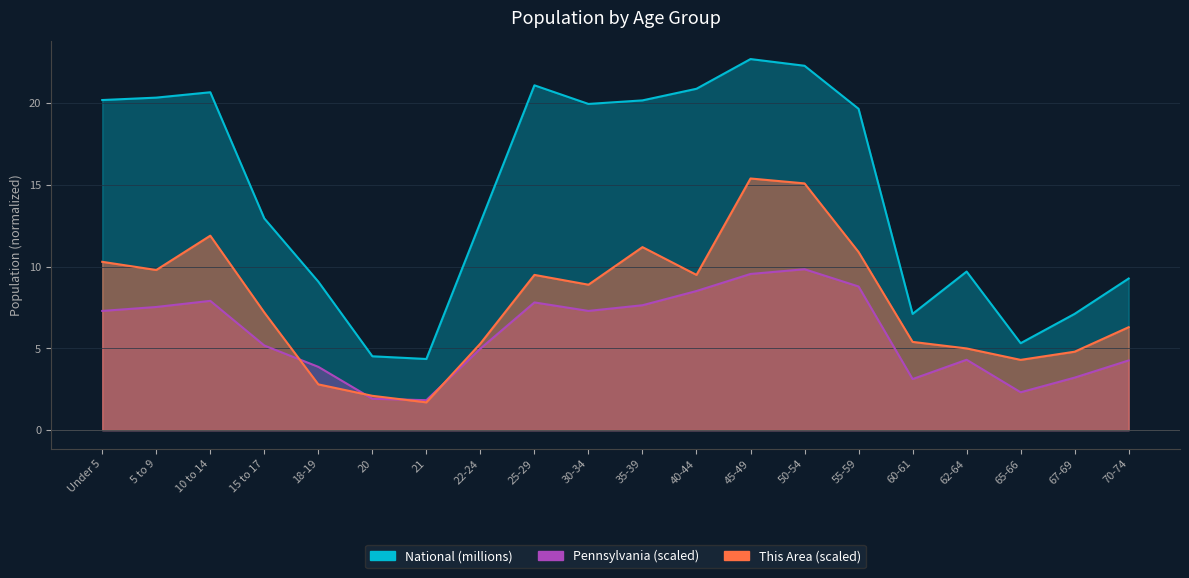

List the series in order of their peak value, highest first.

National, This Area, Pennsylvania